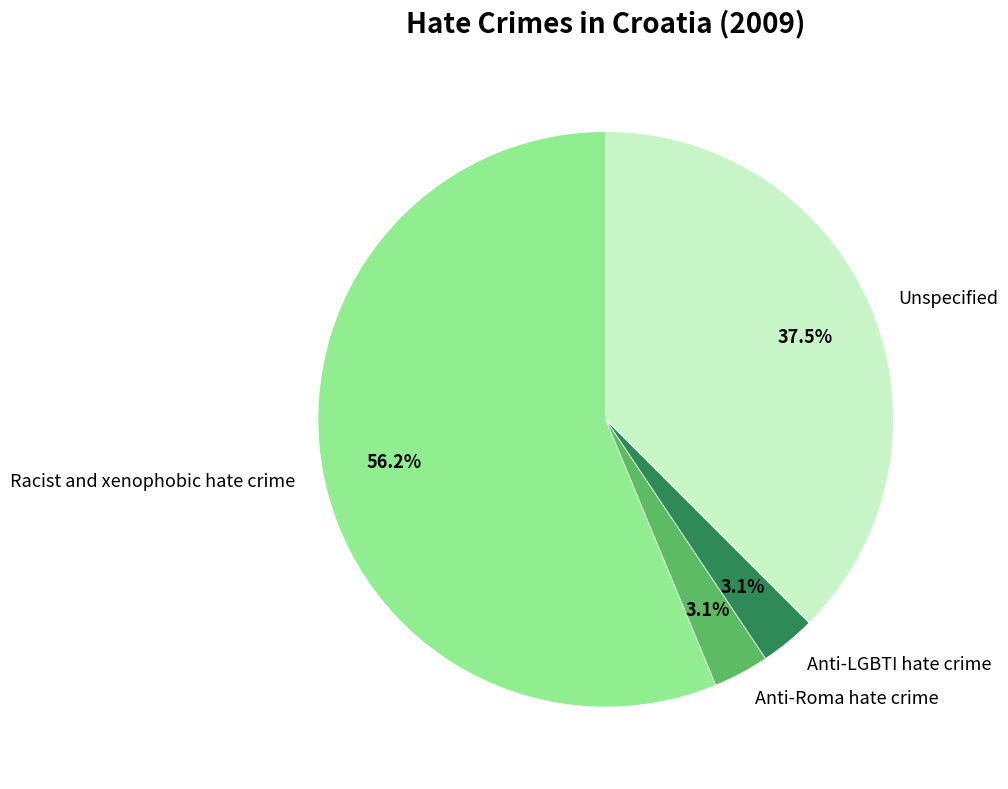

What percentage do Anti-LGBTI hate crime and Unspecified together represent?

40.6%